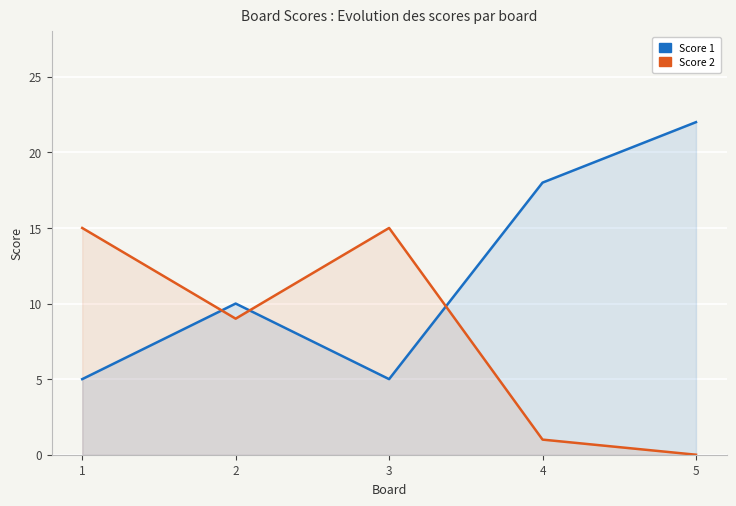

At which category does Score 2 reach its first local valley?

2